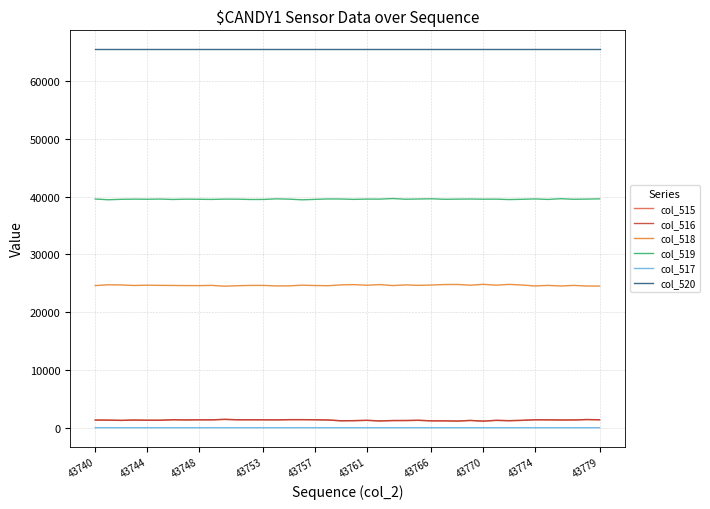

What is the greatest value displayed?

65535